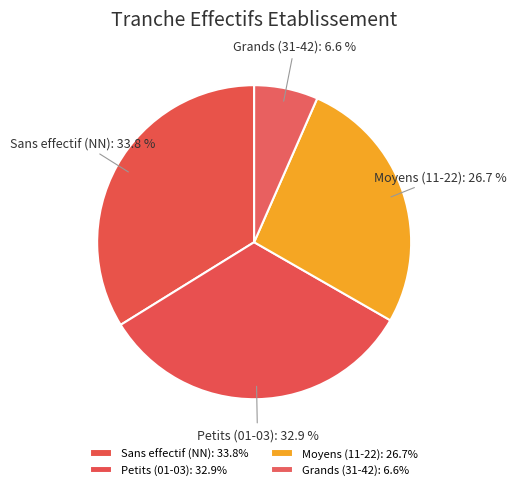

Is Grands (31-42) the majority of the pie?

No